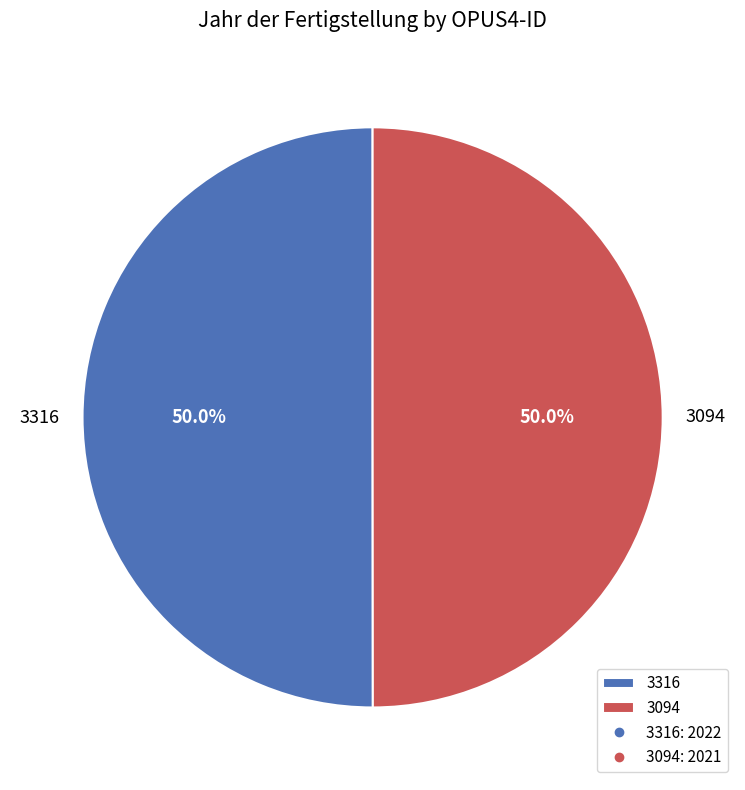

Approximately how many times larger is the value at 3316 compared to 3094?

1.0